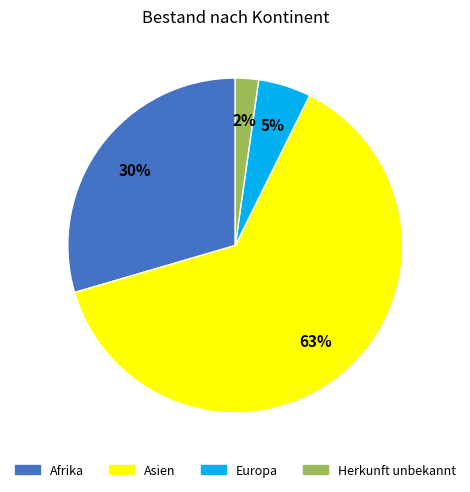

Is there a majority slice in this chart?

Yes